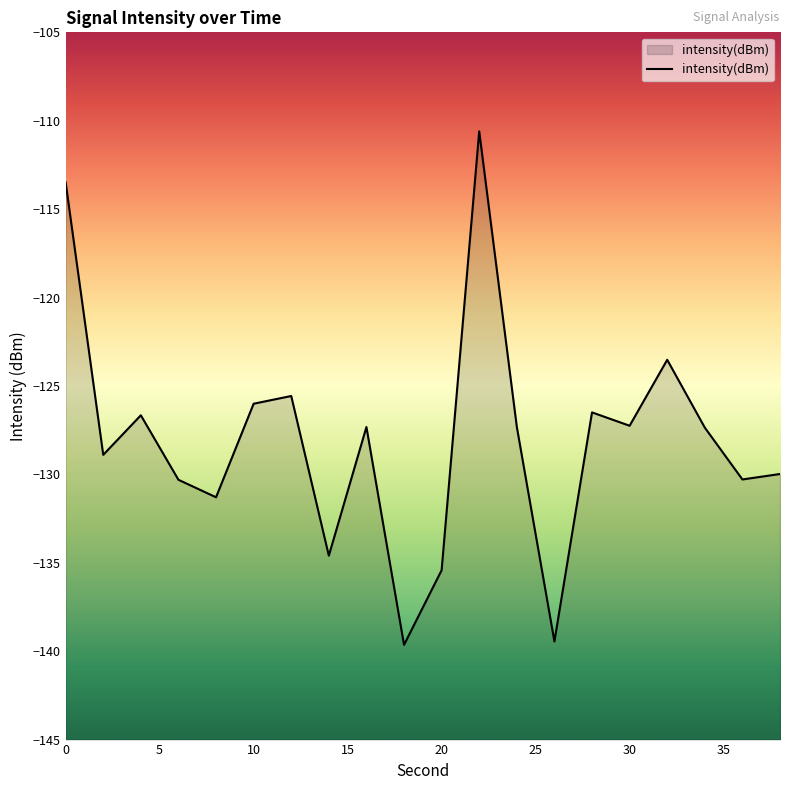

Does the chart display data point markers on the line(s)?

No